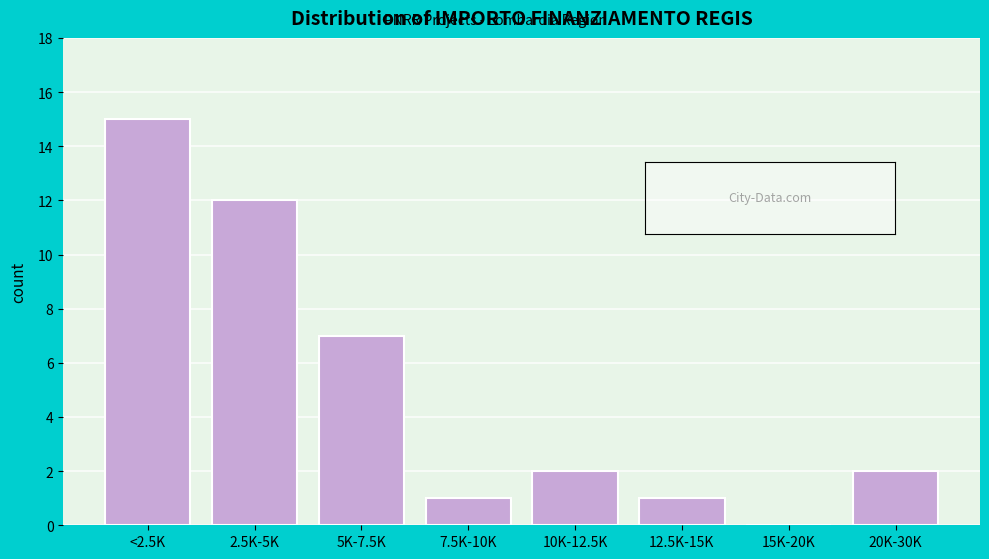

Reading left to right, list all the values displayed in this chart.

<2.5K=15	2.5K-5K=12	5K-7.5K=7	7.5K-10K=1	10K-12.5K=2	12.5K-15K=1	15K-20K=0	20K-30K=2